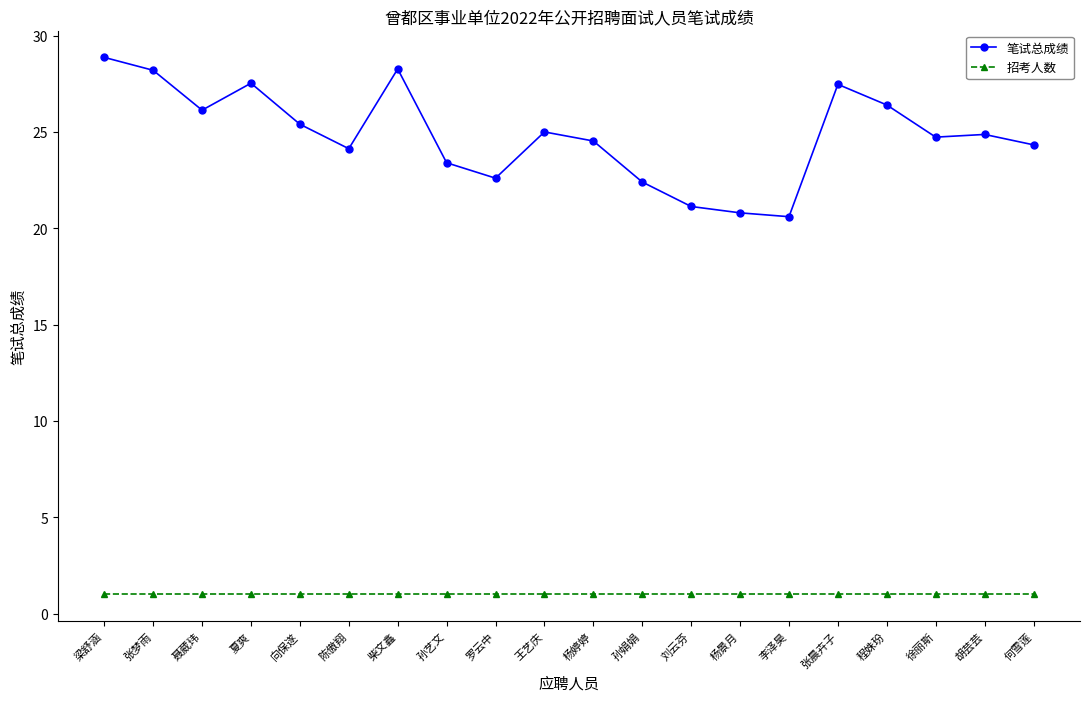

What is the label of the 16th point from the left?

张晨卉子